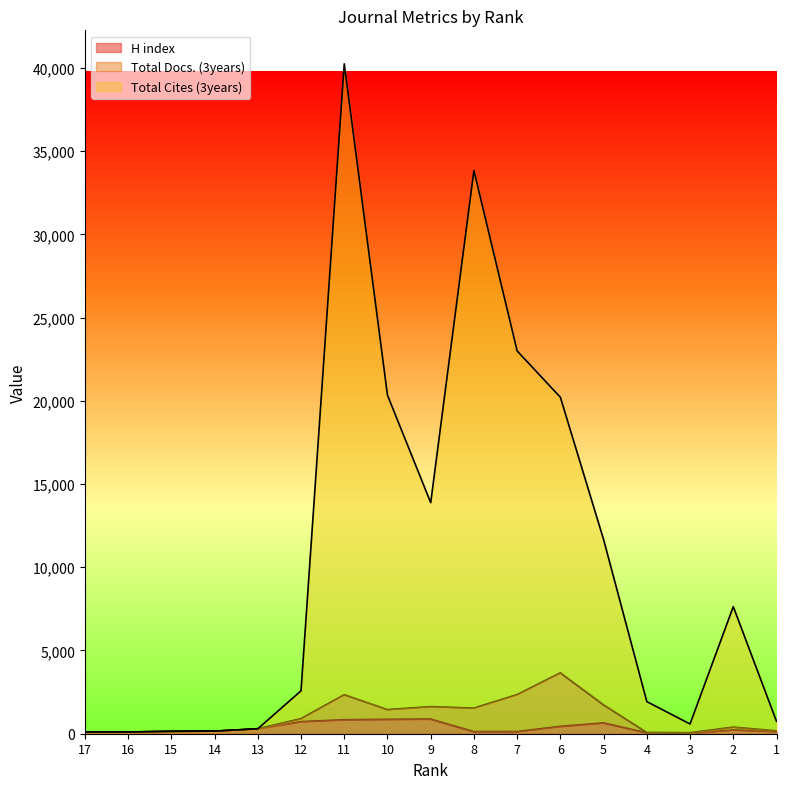

At how many categories does at least one series exceed 14935?

5